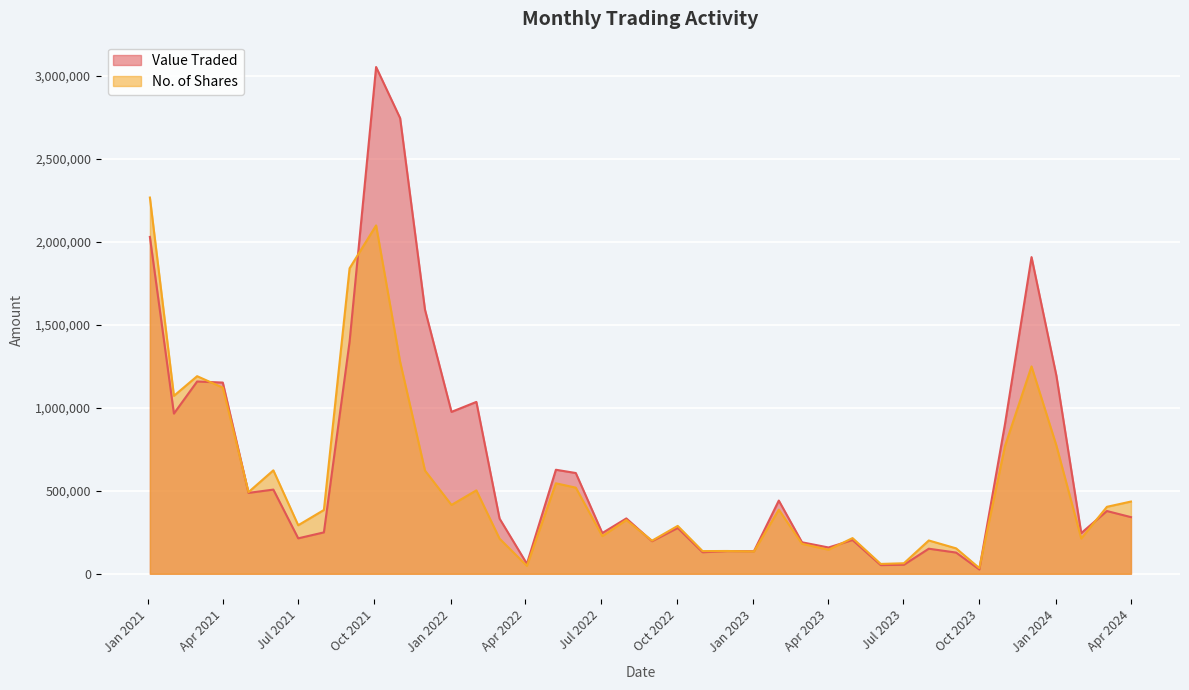

What is the highest value of the Value Traded series?

3051242